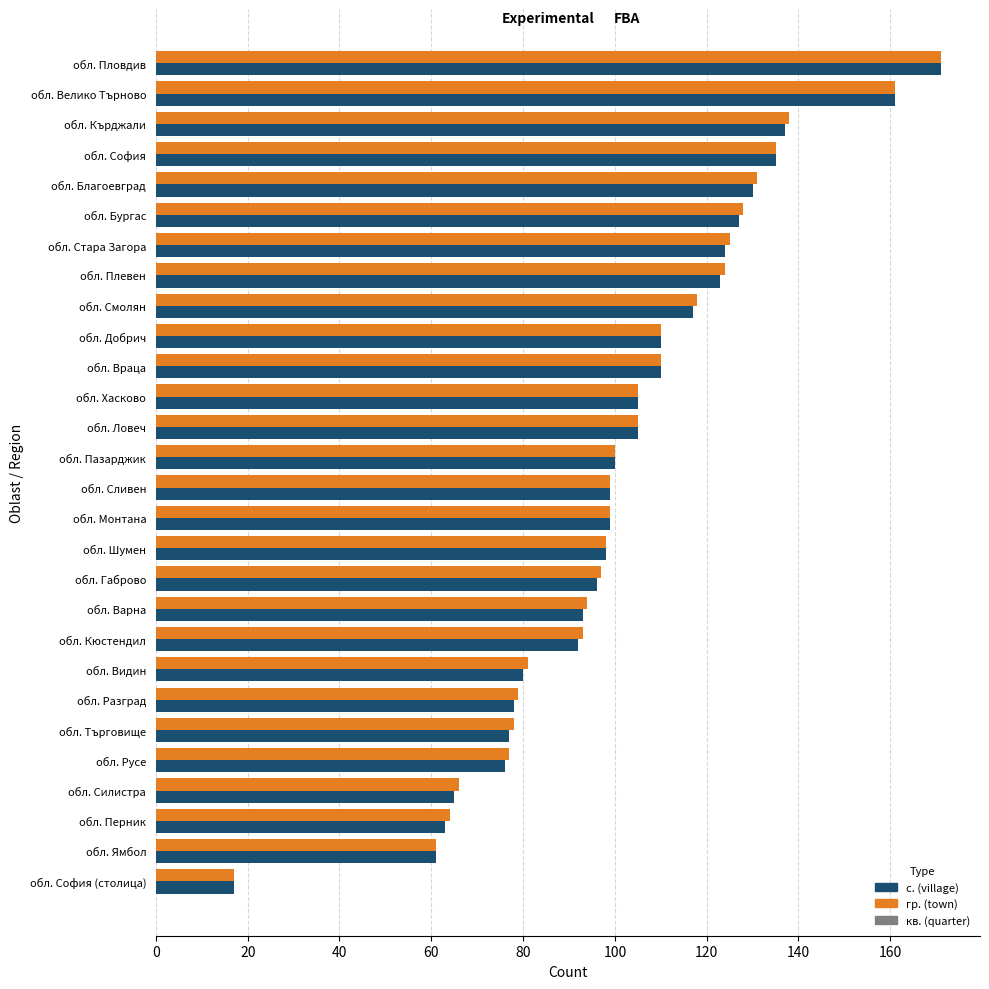

Which category has the lowest value across all series?

обл. София (столица)